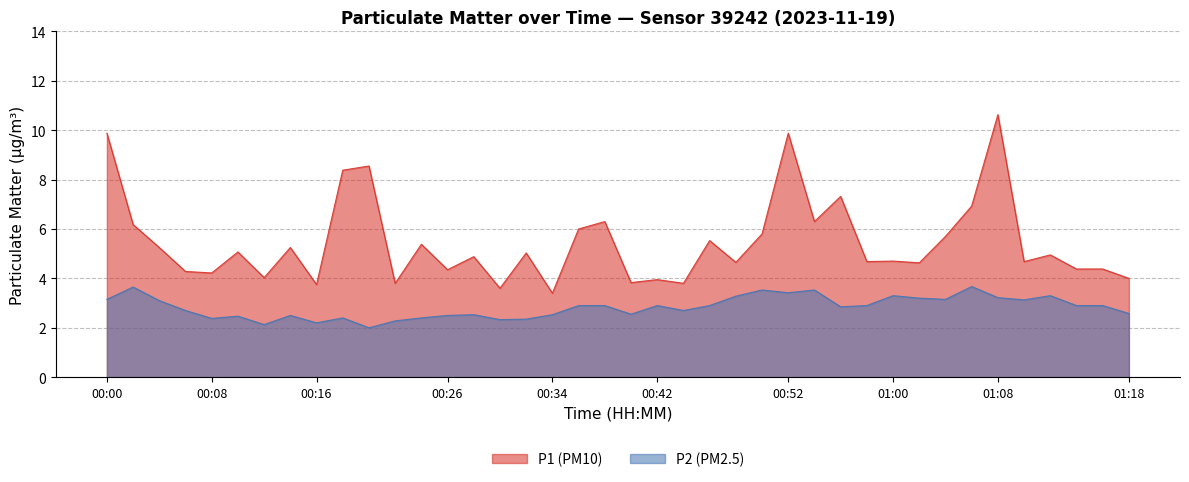

At which label does P1 (PM10) reach its peak?

01:08